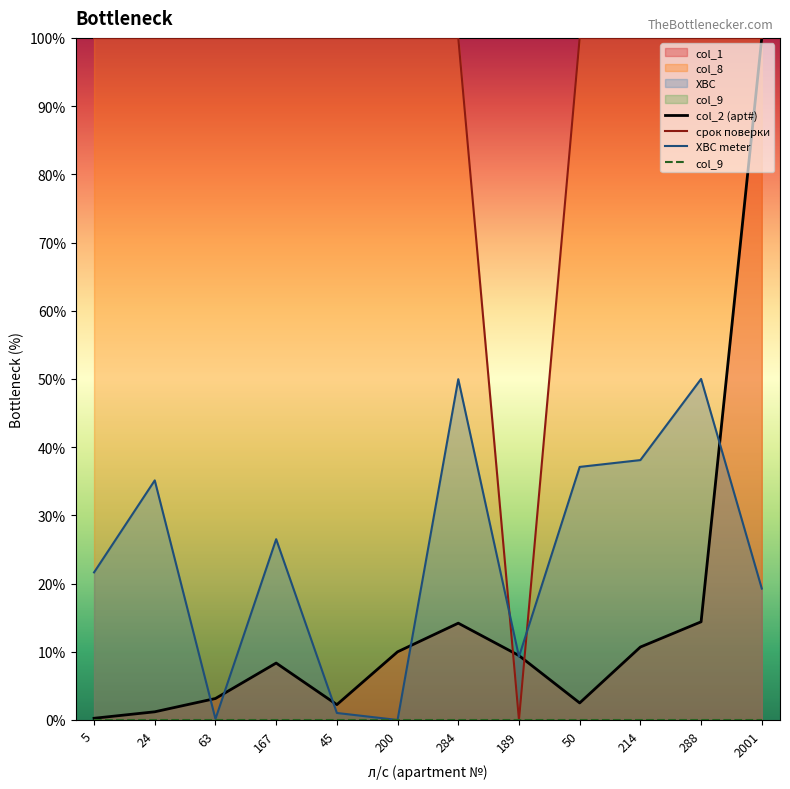

At which label does ХВС first exceed 26?

24